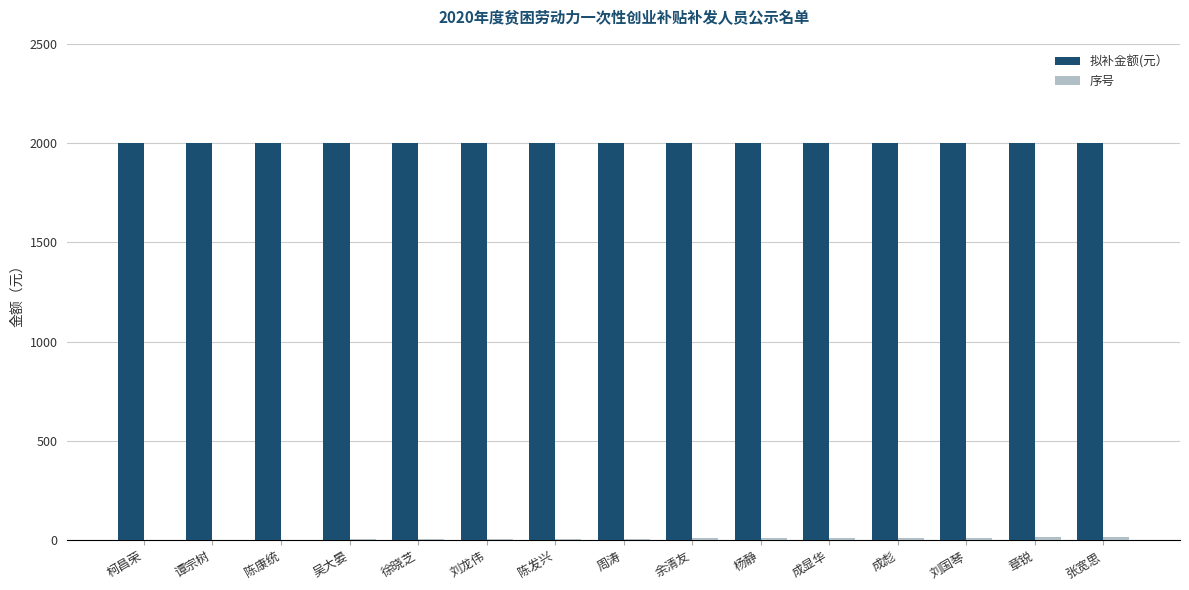

The 拟补金额(元） series shows 1034 at 章锐. True or false?

False